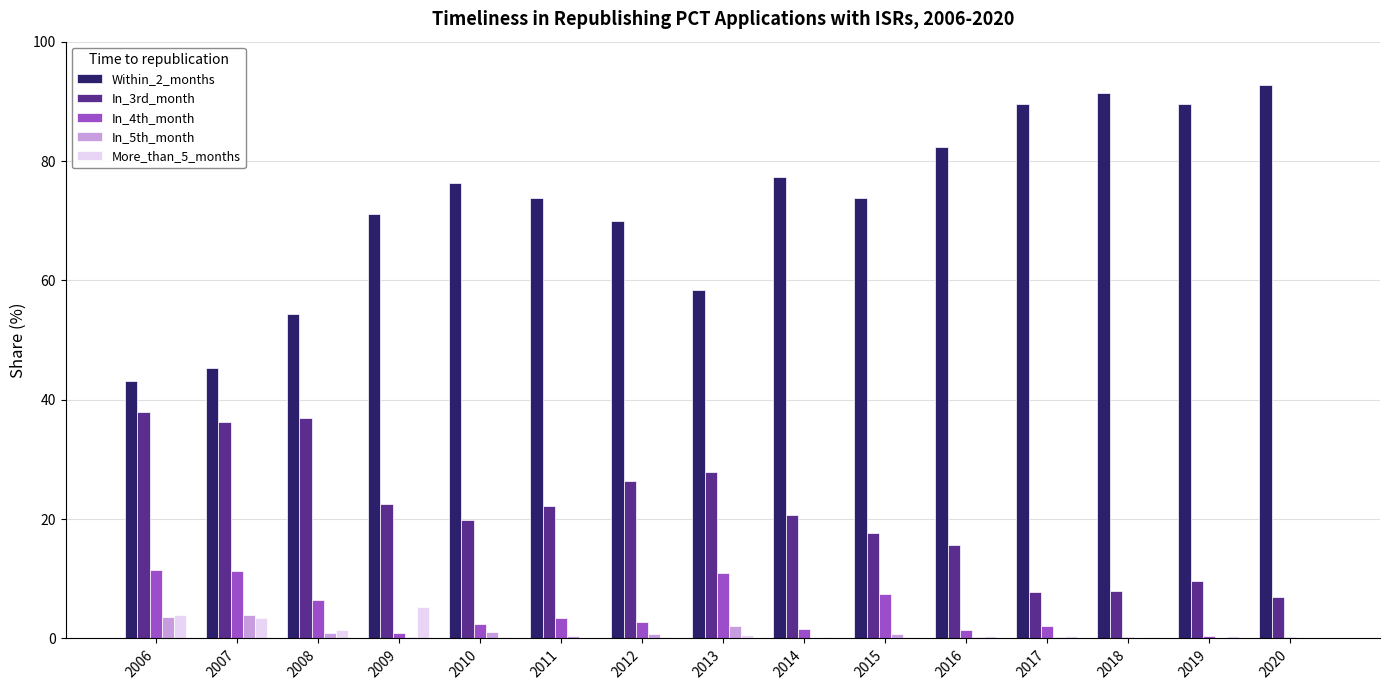

What is the sum of all In_5th_month values?

14.9